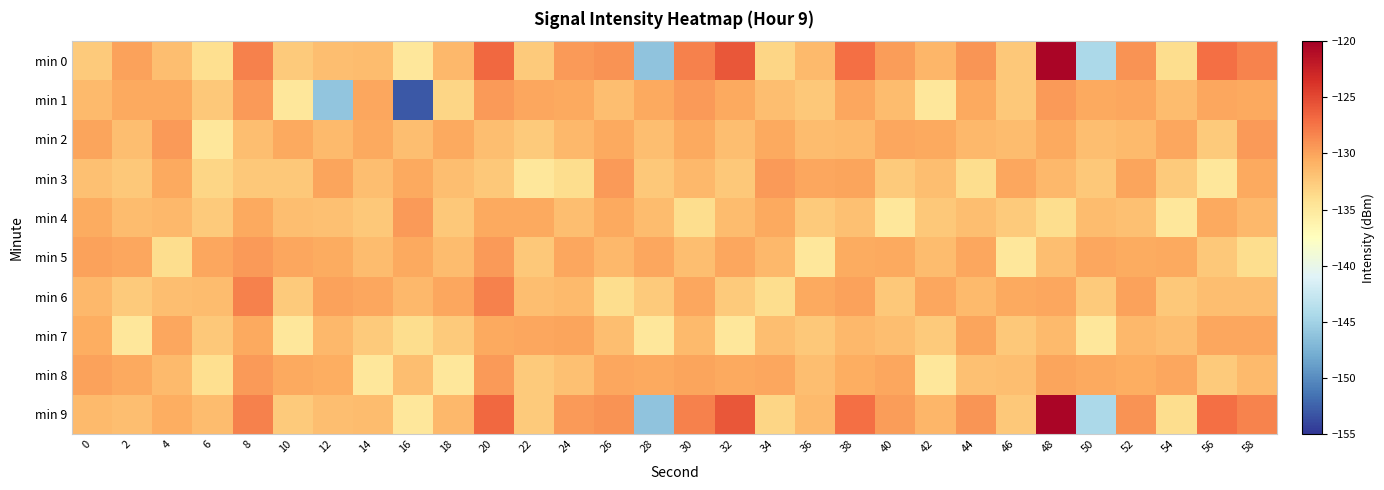

Reading left to right, list all the values displayed in this chart.

min 0: 0=-132.5	2=-129.9	4=-131.7	6=-134.0	8=-128.2	10=-132.5	12=-131.7	14=-131.5	16=-134.8	18=-131.3	20=-126.8	22=-132.4	24=-129.4	26=-129.1	28=-146.1	30=-128.1	32=-125.8	34=-133.3	36=-131.5	38=-127.1	40=-129.6	42=-131.2	44=-129.2	46=-132.4	48=-120.4	50=-144.4	52=-129.1	54=-133.9	56=-127.2	58=-128.3
min 1: 0=-131.5	2=-130.3	4=-130.3	6=-132.4	8=-129.5	10=-134.8	12=-146.1	14=-130.2	16=-153.0	18=-133.3	20=-129.5	22=-130.2	24=-130.3	26=-131.7	28=-130.3	30=-129.4	32=-130.3	34=-131.7	36=-132.4	38=-130.2	40=-131.5	42=-134.8	44=-130.3	46=-132.4	48=-129.4	50=-130.3	52=-130.2	54=-131.5	56=-130.2	58=-130.3
min 2: 0=-130.0	2=-131.7	4=-129.4	6=-134.8	8=-131.7	10=-130.3	12=-131.5	14=-130.3	16=-131.7	18=-130.3	20=-131.7	22=-132.5	24=-131.3	26=-130.3	28=-131.7	30=-130.3	32=-131.7	34=-130.3	36=-131.5	38=-131.5	40=-130.2	42=-130.3	44=-131.3	46=-131.5	48=-130.3	50=-131.7	52=-131.5	54=-130.2	56=-132.5	58=-129.4
min 3: 0=-131.8	2=-132.4	4=-130.3	6=-133.3	8=-132.4	10=-132.4	12=-130.0	14=-131.7	16=-130.3	18=-131.7	20=-132.4	22=-134.8	24=-133.9	26=-129.4	28=-132.4	30=-131.3	32=-132.4	34=-129.4	36=-130.2	38=-130.0	40=-132.5	42=-131.7	44=-133.9	46=-130.2	48=-131.3	50=-132.4	52=-130.0	54=-132.5	56=-134.8	58=-130.3
min 4: 0=-130.5	2=-131.5	4=-131.3	6=-132.4	8=-130.3	10=-131.7	12=-131.8	14=-132.4	16=-129.4	18=-132.4	20=-130.3	22=-130.3	24=-131.7	26=-130.3	28=-131.5	30=-133.9	32=-131.5	34=-130.3	36=-132.5	38=-131.8	40=-134.8	42=-132.4	44=-131.7	46=-132.5	48=-133.9	50=-131.5	52=-131.8	54=-134.8	56=-130.3	58=-131.3
min 5: 0=-129.9	2=-130.2	4=-133.9	6=-130.2	8=-129.4	10=-130.2	12=-130.5	14=-131.5	16=-130.3	18=-131.5	20=-129.4	22=-132.4	24=-130.2	26=-131.3	28=-130.2	30=-131.7	32=-130.2	34=-131.3	36=-134.8	38=-130.5	40=-130.3	42=-131.5	44=-130.2	46=-134.8	48=-131.7	50=-130.2	52=-130.5	54=-130.3	56=-132.4	58=-133.9
min 6: 0=-131.2	2=-132.5	4=-131.7	6=-131.5	8=-128.2	10=-132.5	12=-129.9	14=-130.2	16=-131.3	18=-130.2	20=-128.2	22=-131.7	24=-131.5	26=-133.9	28=-132.5	30=-130.2	32=-132.5	34=-133.9	36=-130.3	38=-129.9	40=-132.4	42=-130.2	44=-131.5	46=-130.3	48=-130.2	50=-132.5	52=-129.9	54=-132.4	56=-131.7	58=-131.7
min 7: 0=-130.6	2=-134.8	4=-130.2	6=-132.4	8=-130.3	10=-134.8	12=-131.2	14=-132.5	16=-133.9	18=-132.5	20=-130.3	22=-130.2	24=-130.0	26=-131.7	28=-134.8	30=-131.5	32=-134.8	34=-131.7	36=-132.4	38=-131.2	40=-131.7	42=-132.5	44=-130.0	46=-132.4	48=-131.5	50=-134.8	52=-131.2	54=-131.7	56=-130.2	58=-130.2
min 8: 0=-130.0	2=-130.3	4=-131.5	6=-134.0	8=-129.5	10=-130.3	12=-130.6	14=-134.8	16=-131.7	18=-134.8	20=-129.5	22=-132.5	24=-131.8	26=-130.2	28=-130.3	30=-130.0	32=-130.3	34=-130.2	36=-131.7	38=-130.6	40=-130.2	42=-134.8	44=-131.8	46=-131.7	48=-130.0	50=-130.3	52=-130.6	54=-130.2	56=-132.5	58=-131.5
min 9: 0=-131.4	2=-131.7	4=-130.5	6=-131.5	8=-128.2	10=-132.5	12=-131.7	14=-131.5	16=-134.8	18=-131.3	20=-126.8	22=-132.4	24=-129.4	26=-129.1	28=-146.1	30=-128.1	32=-125.8	34=-133.3	36=-131.5	38=-127.1	40=-129.6	42=-131.2	44=-129.2	46=-132.4	48=-120.4	50=-144.4	52=-129.1	54=-133.9	56=-127.2	58=-128.3